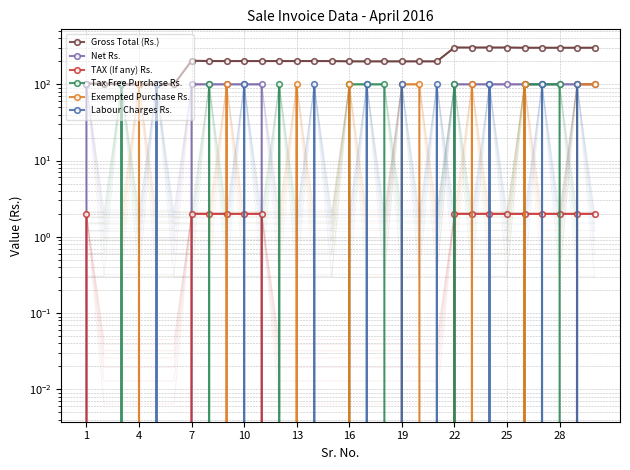

True or false: Exempted Purchase Rs. and Net Rs. cross at least once.

False